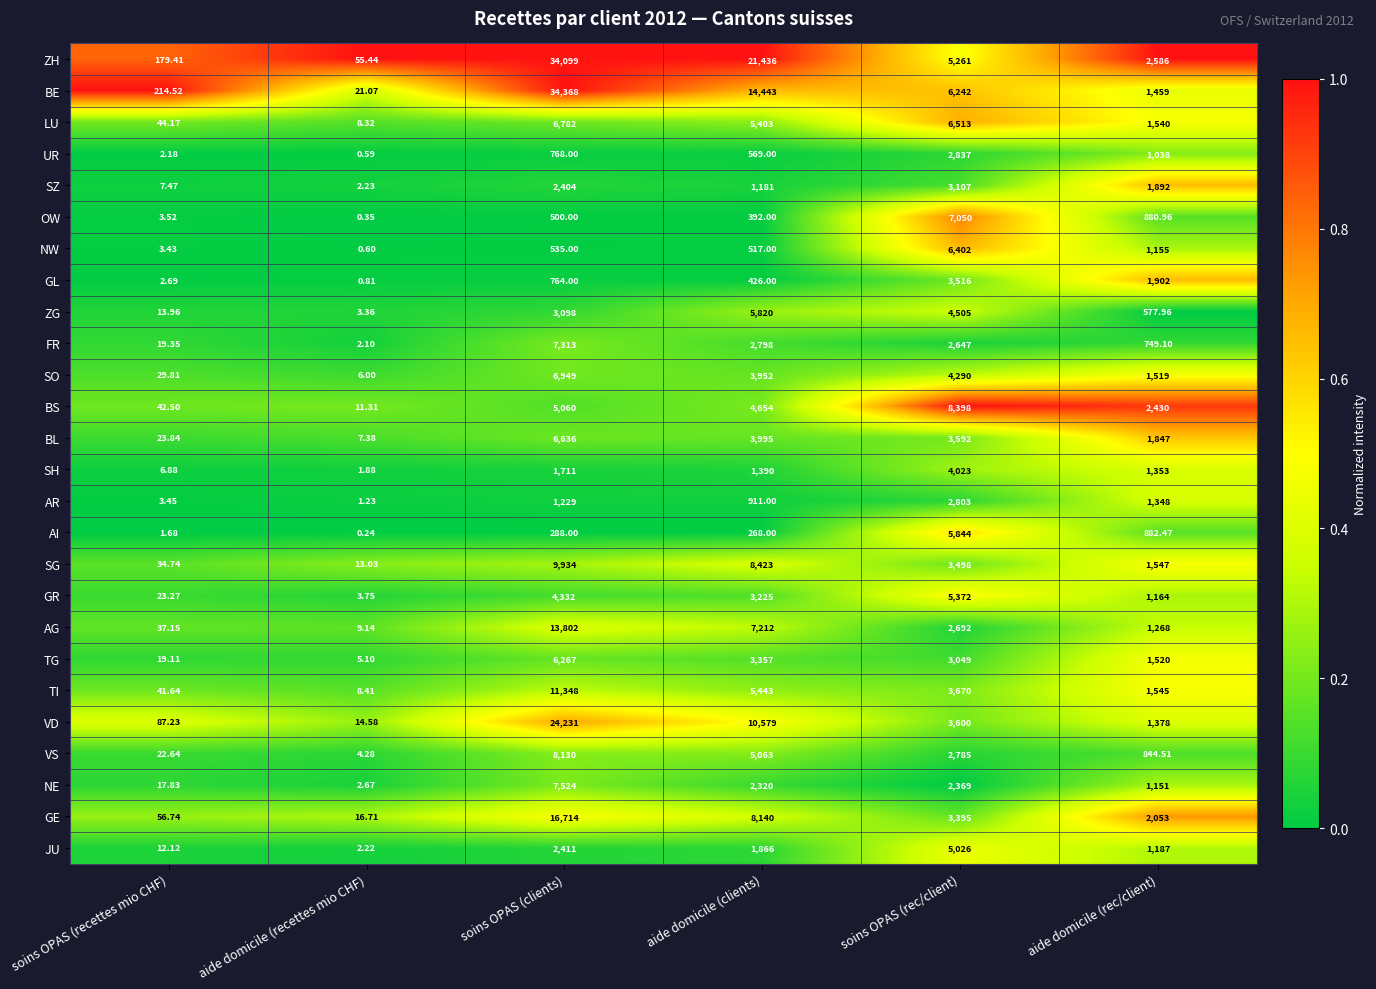

Which category has the lowest value in the JU series?

aide domicile (recettes mio CHF)